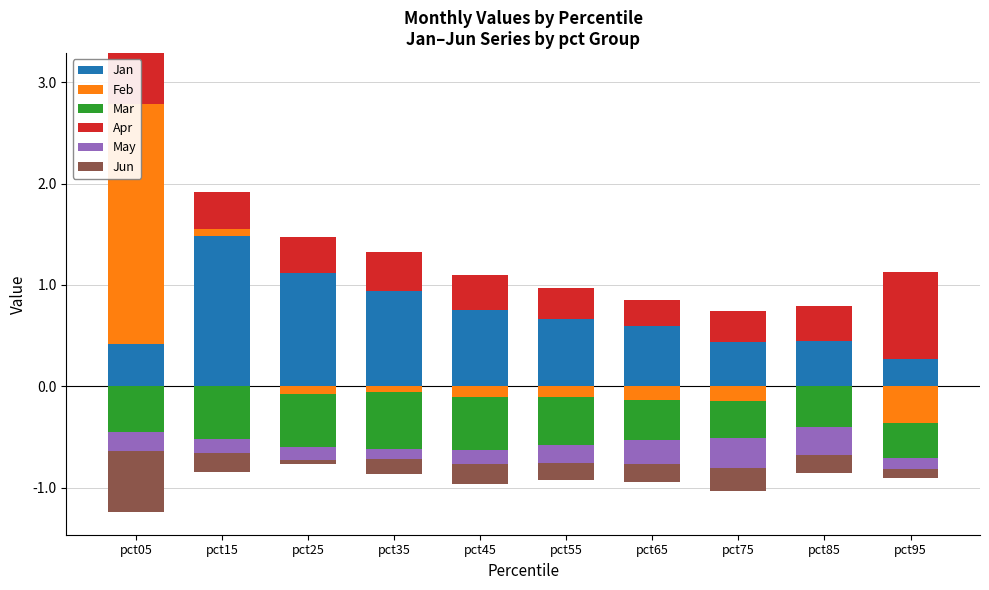

At which label does Jun reach its minimum?

pct05